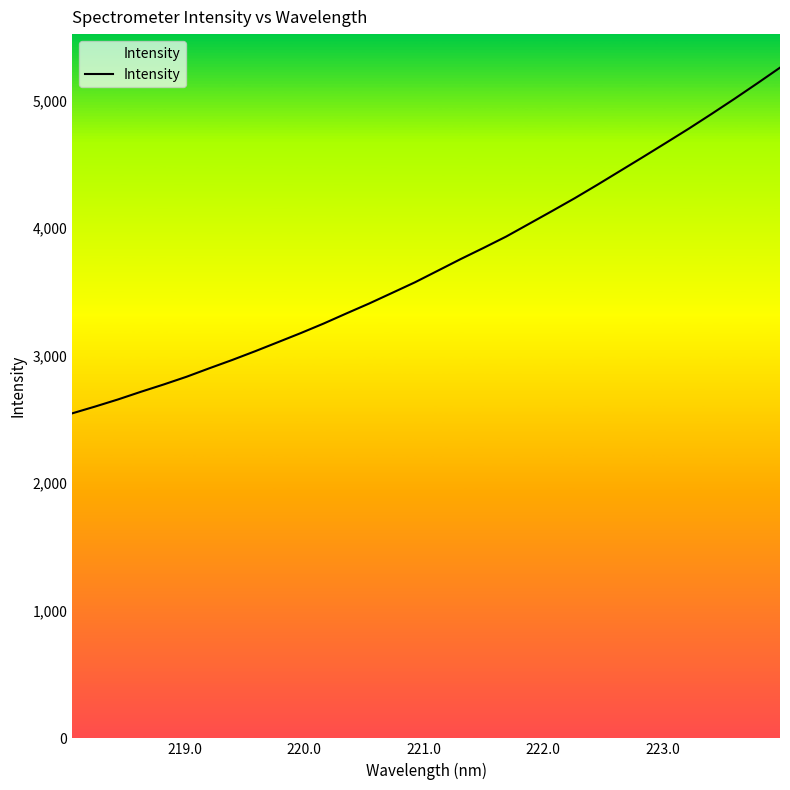

How many lines are shown in the chart?

1